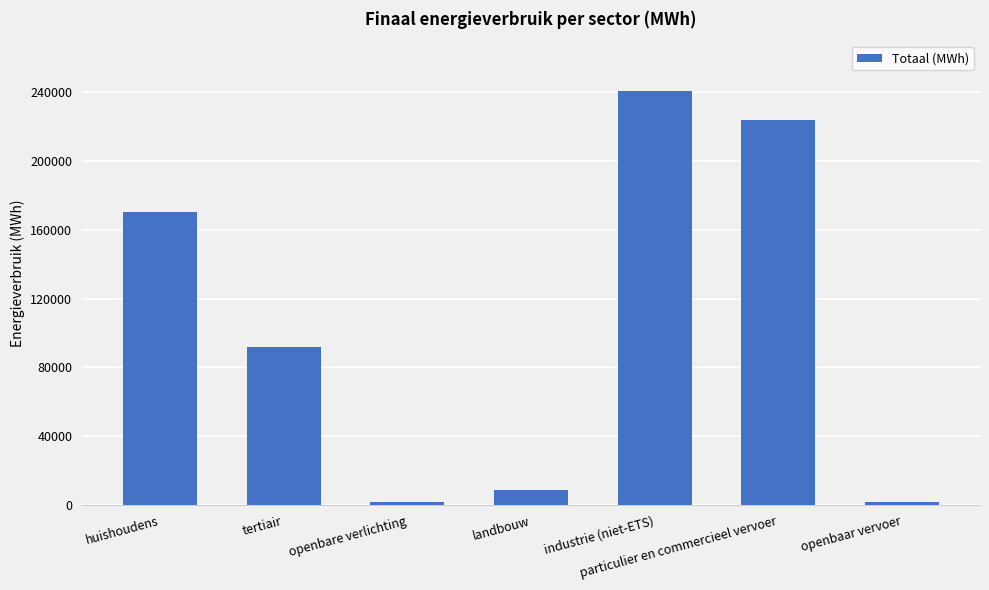

True or false: the data shows 1894.4 at openbare verlichting.

True